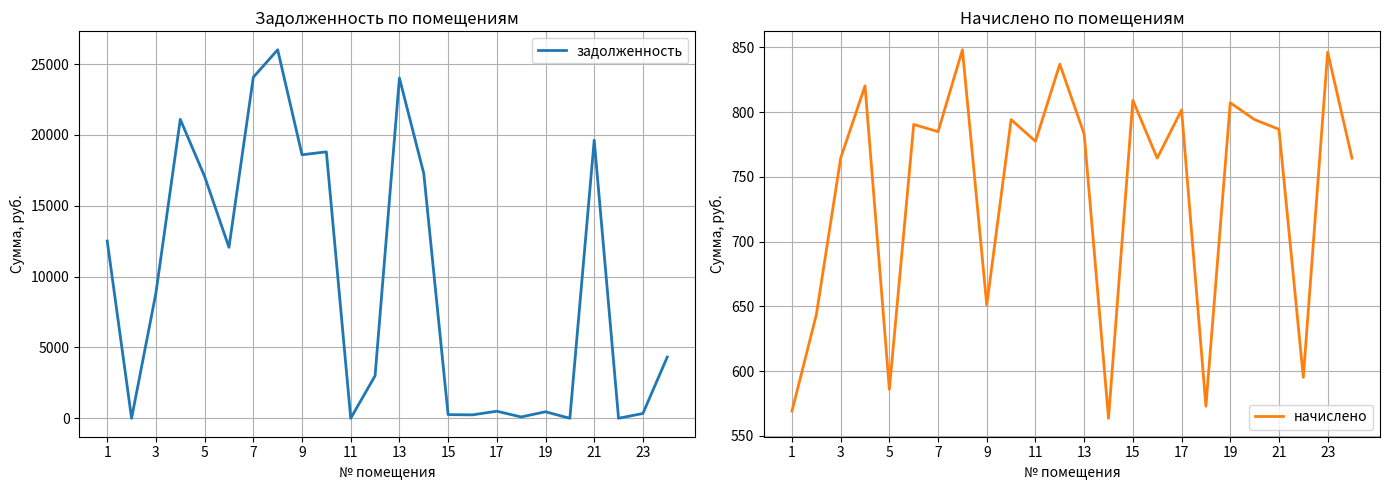

The начислено series shows 261.9 at 23. True or false?

False